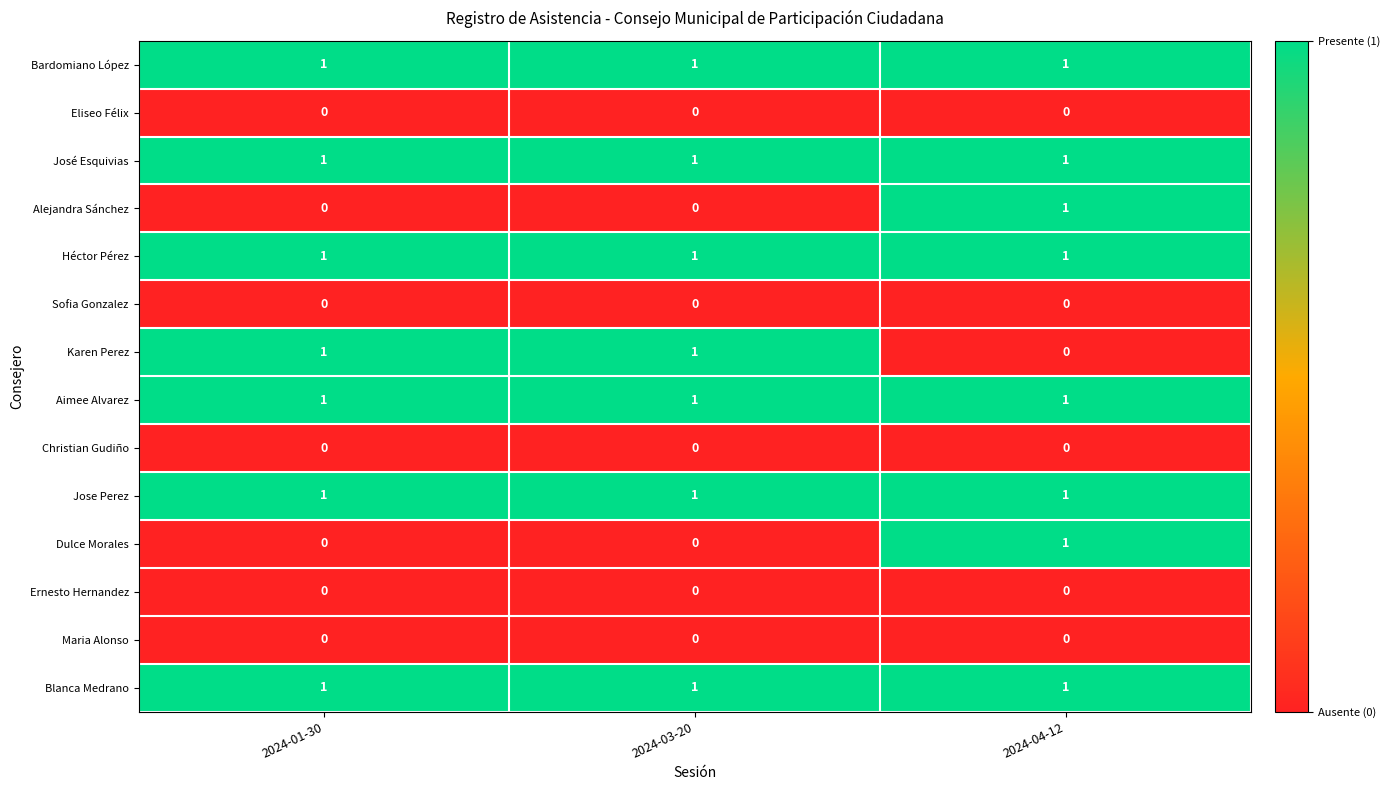

At how many categories does at least one series exceed 0?

3